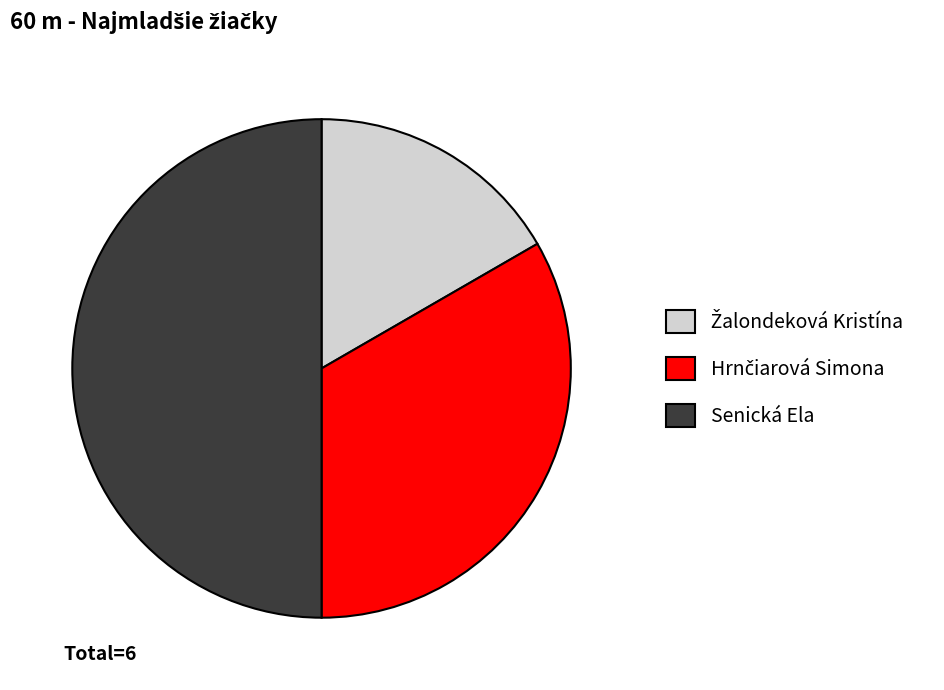

Count the number of slices in the pie.

3